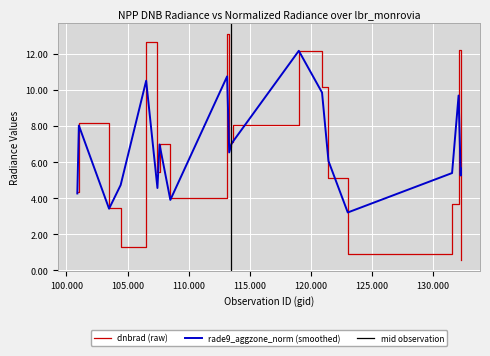

What is the maximum value shown in the chart?

13.1